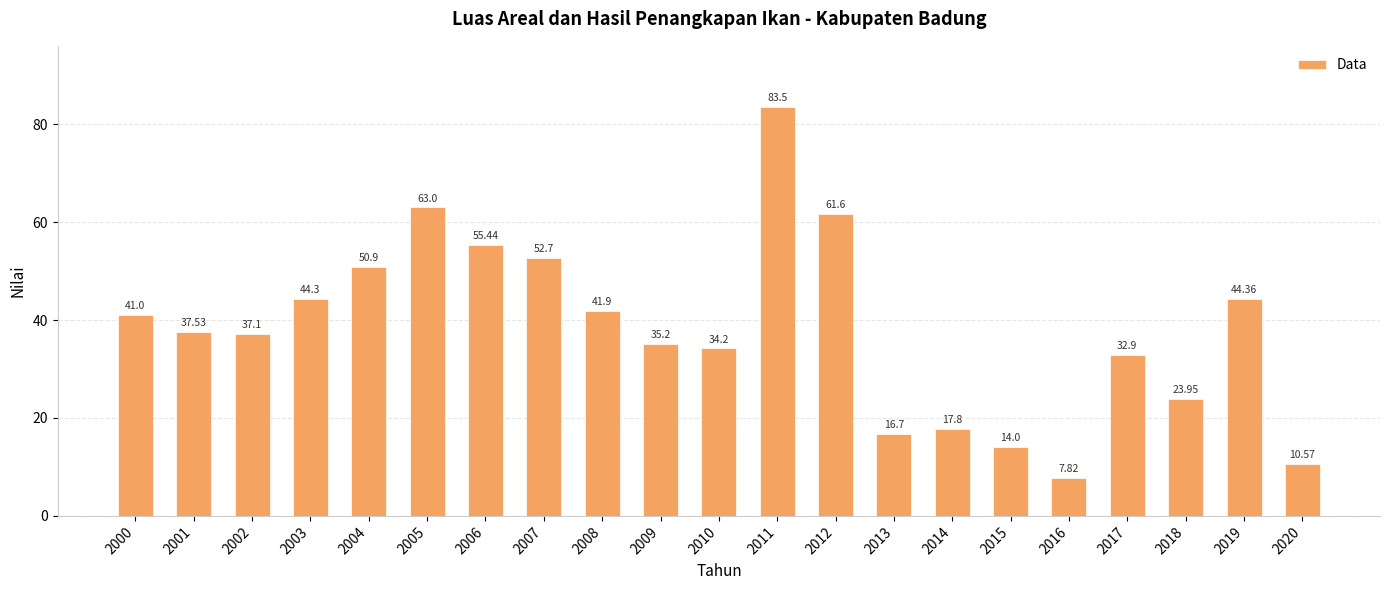

Count the number of values greater than 37.

12